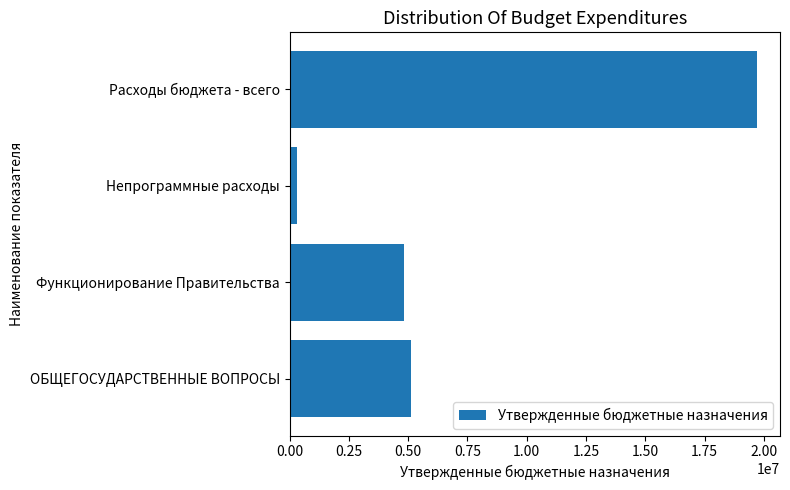

What is the sum of all values?

29966333.8